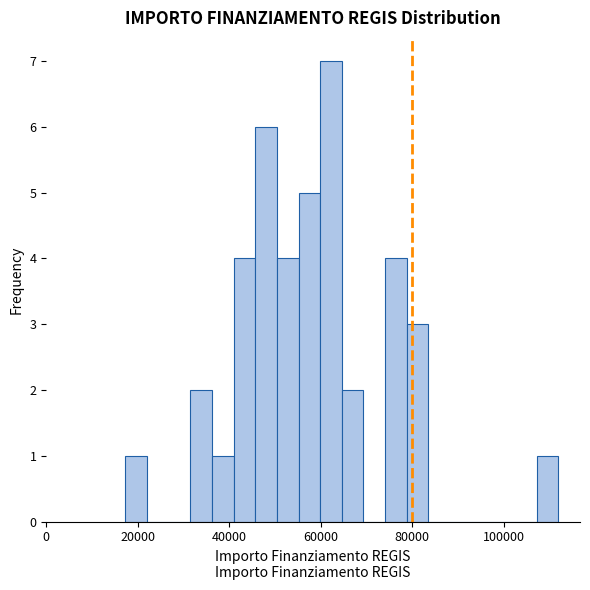

Read against the x-axis, roughly where is the centre of the tallest bar?

62000